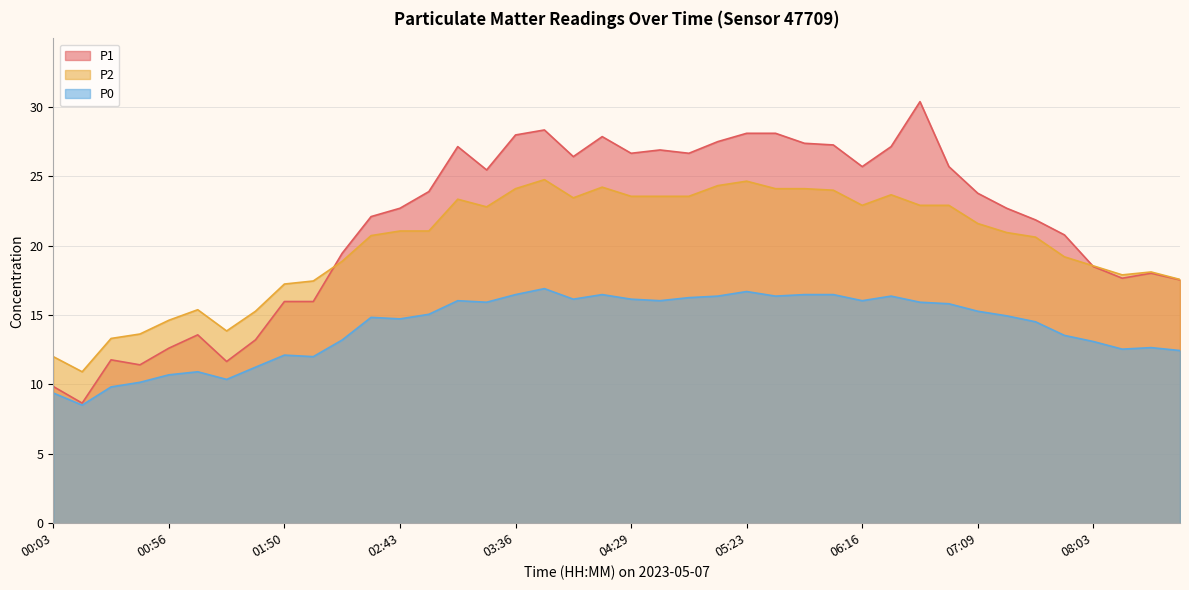

Does the chart have visible grid lines?

Yes